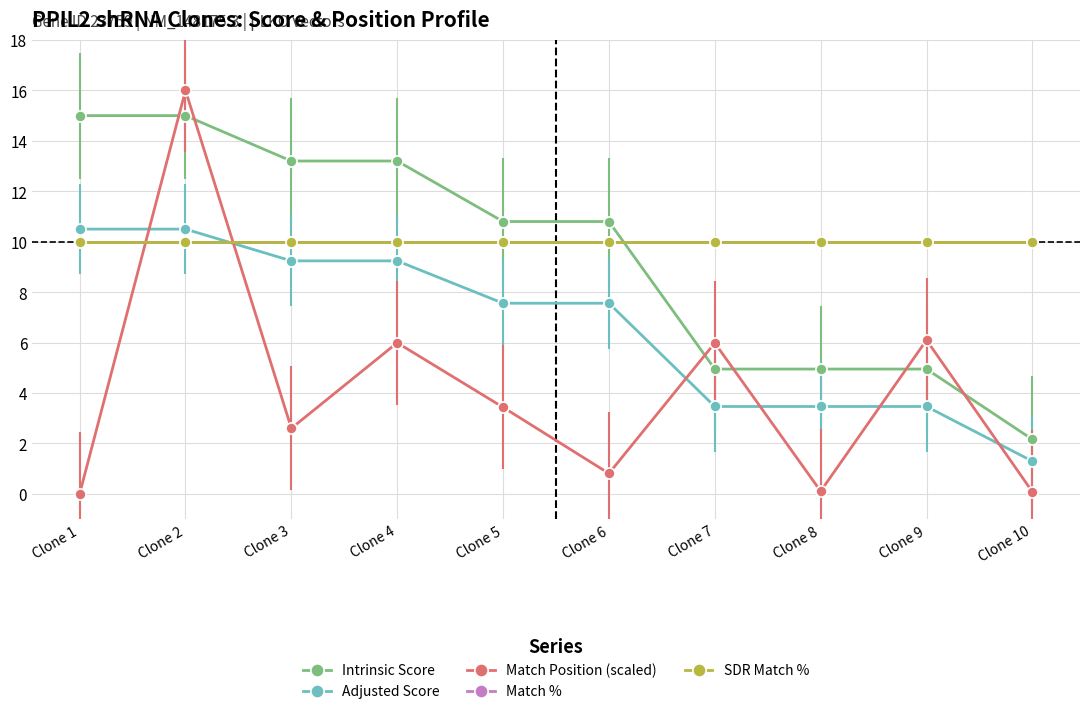

Does the chart have visible grid lines?

Yes